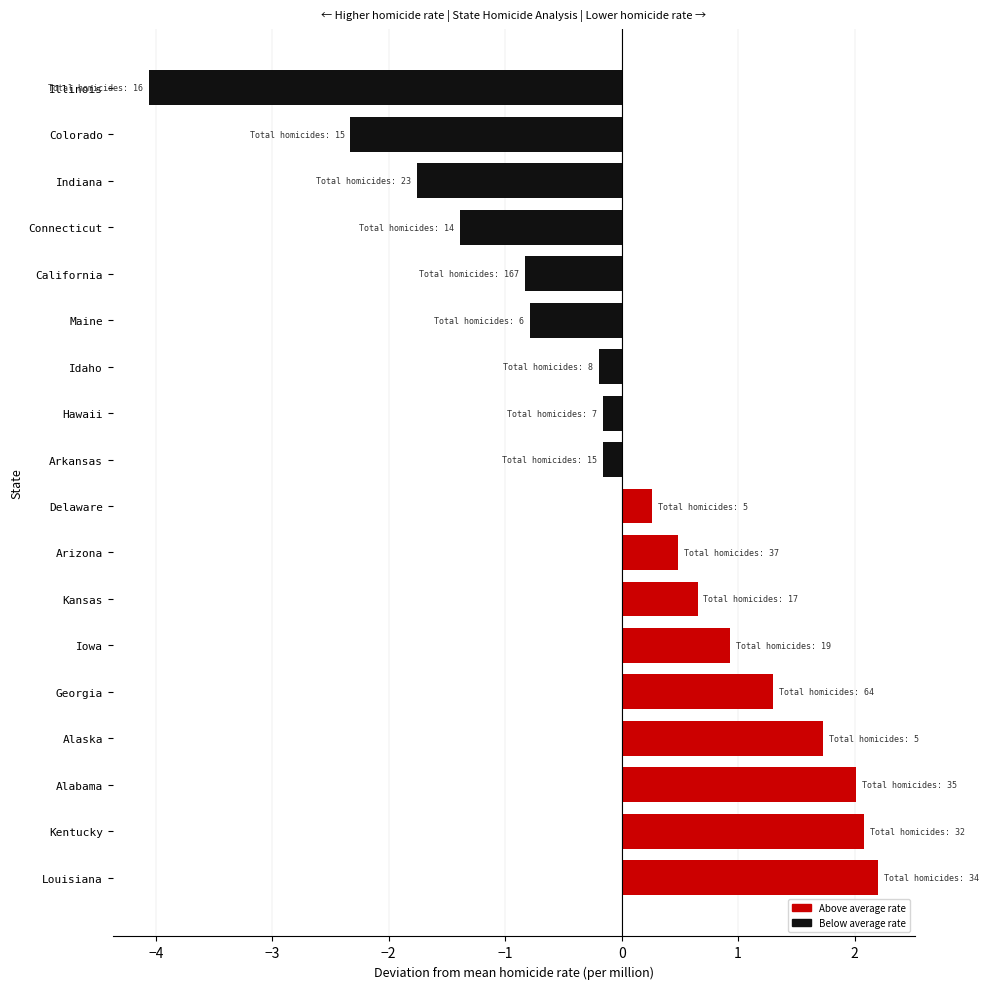

Reading bottom to top, transcribe all the data shown in this chart.

Louisiana=2.2	Kentucky=2.1	Alabama=2.0	Alaska=1.7	Georgia=1.3	Iowa=0.9	Kansas=0.7	Arizona=0.5	Delaware=0.3	Arkansas=-0.2	Hawaii=-0.2	Idaho=-0.2	Maine=-0.8	California=-0.8	Connecticut=-1.4	Indiana=-1.8	Colorado=-2.3	Illinois=-4.1